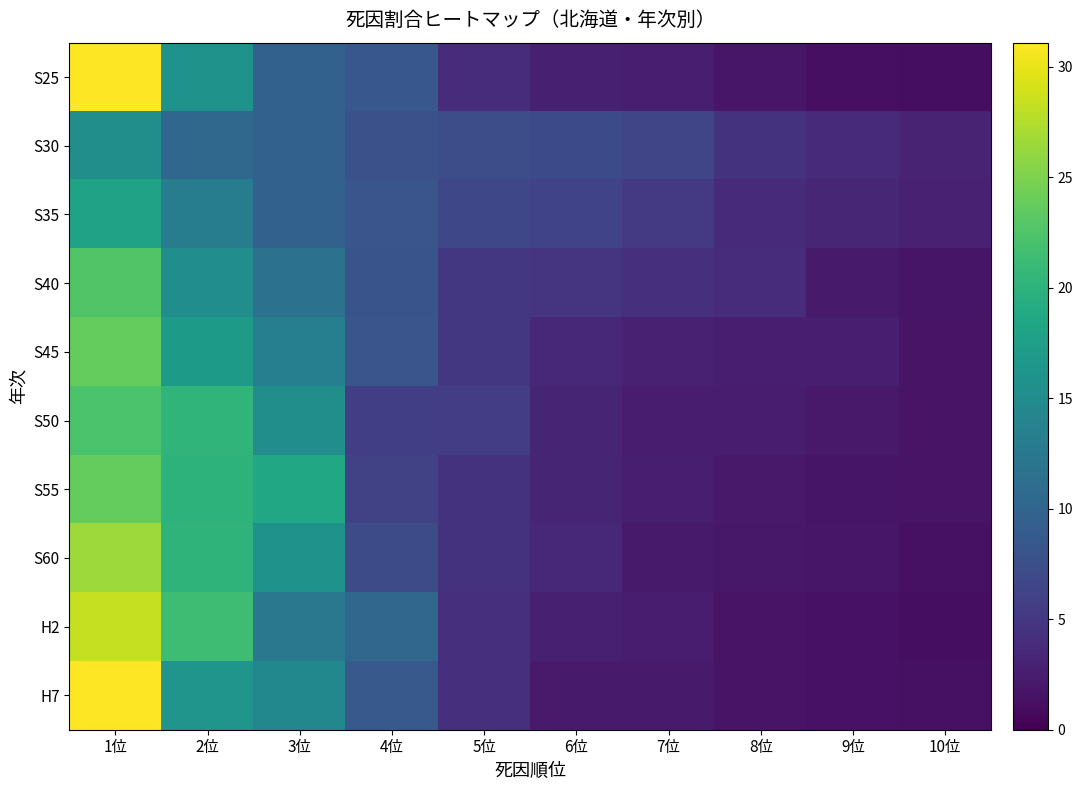

What is the total value across all series at 2位?

170.0